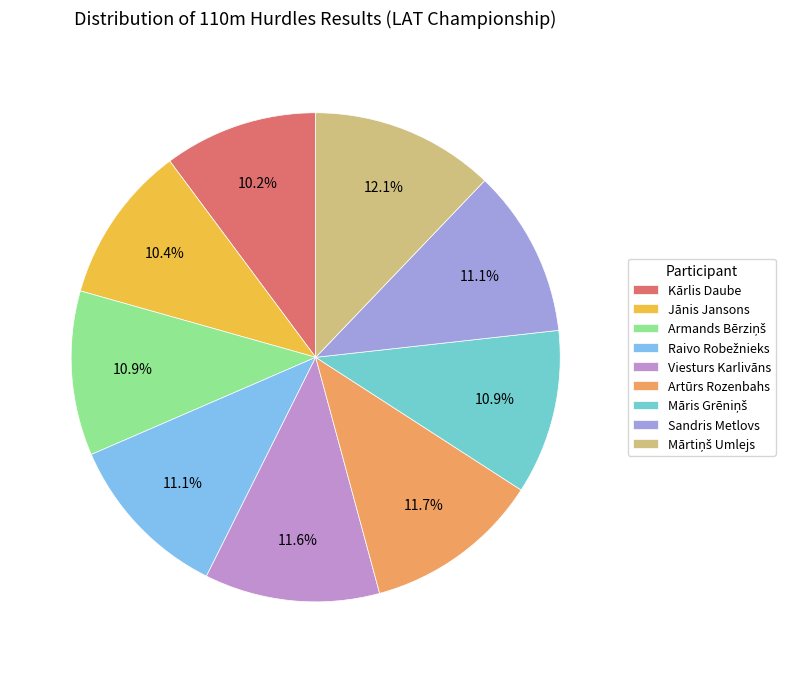

Which category has the smallest portion of the pie?

Kārlis Daube